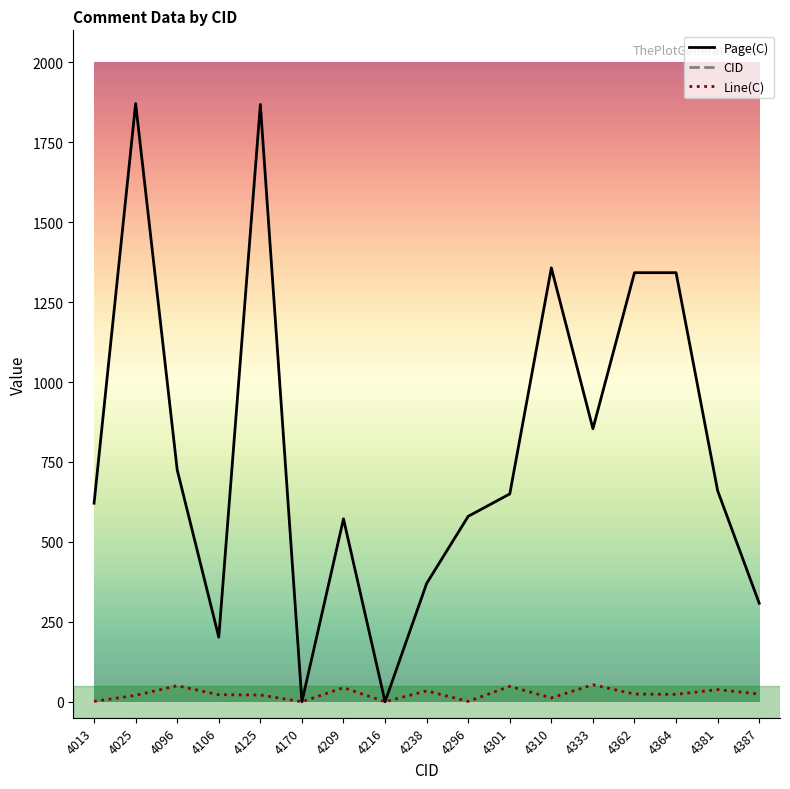

Is the value of Page(C) at 4238 greater than the value of Line(C) at 4364?

Yes